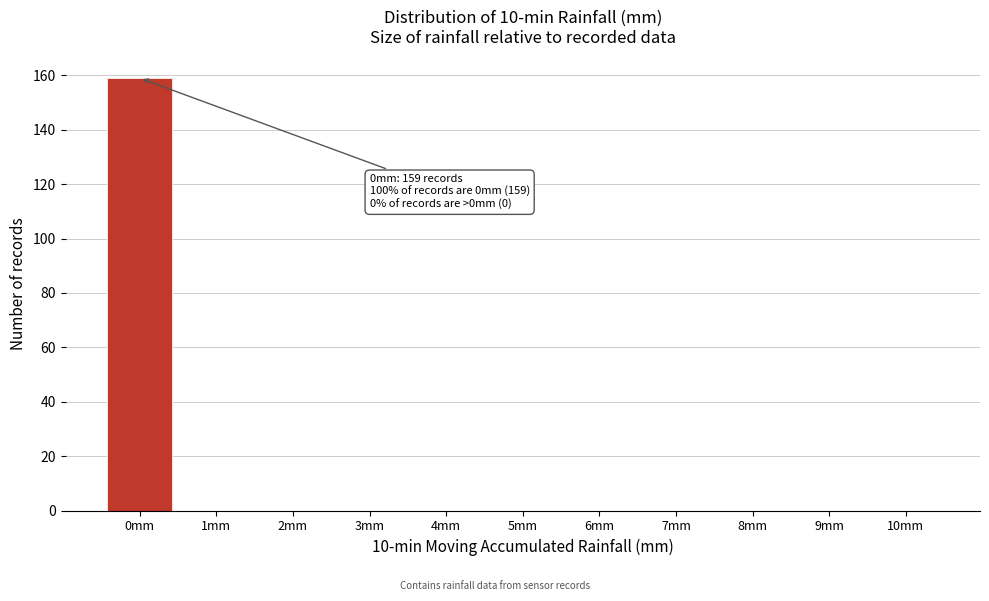

Reading left to right, list all the values displayed in this chart.

0mm=159	1mm=0	2mm=0	3mm=0	4mm=0	5mm=0	6mm=0	7mm=0	8mm=0	9mm=0	10mm=0